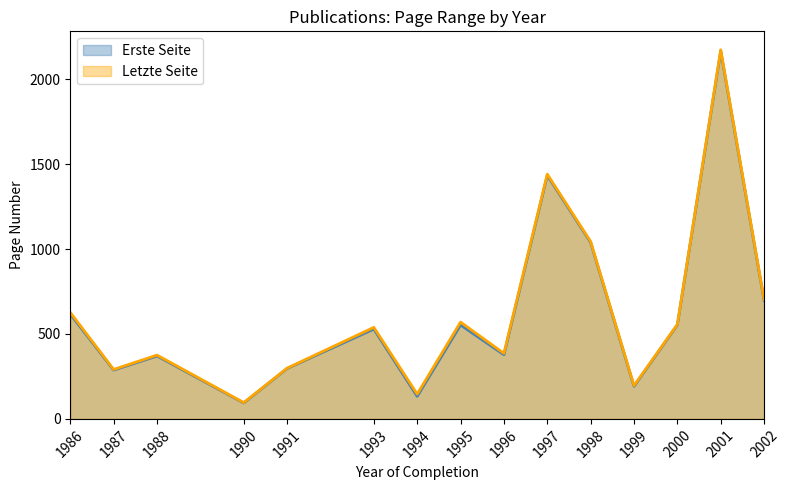

At which label is Erste Seite closest to 1130?

1998